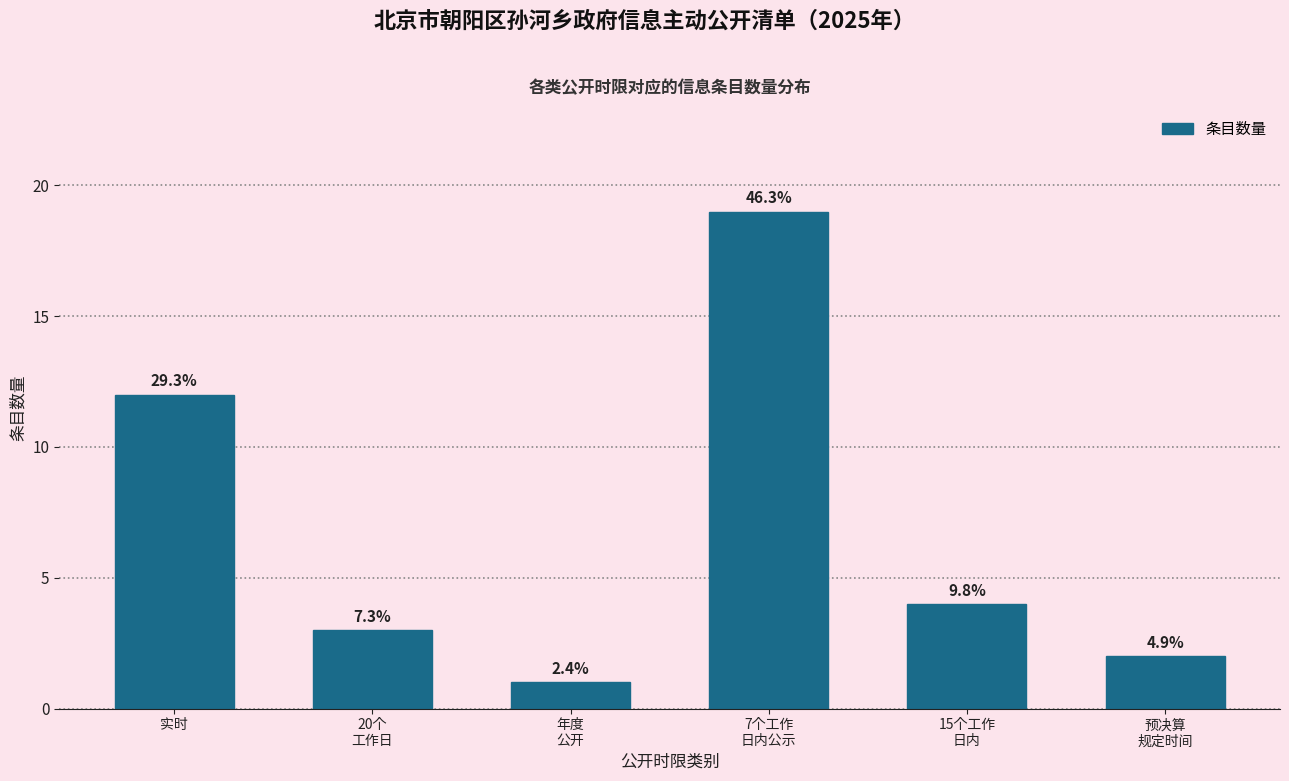

How many bars are there in total?

6